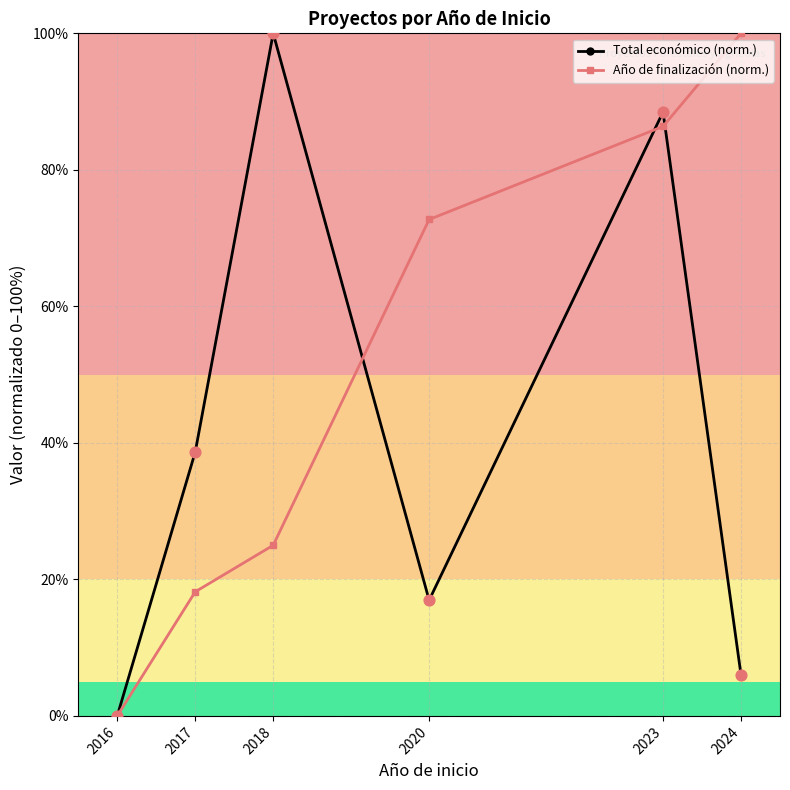

What is the total value across all series at 2023?

174.8